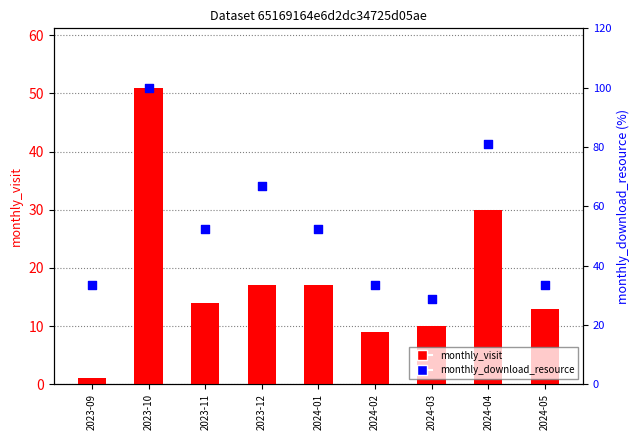

What is the total value across all series at 2024-05?

46.3